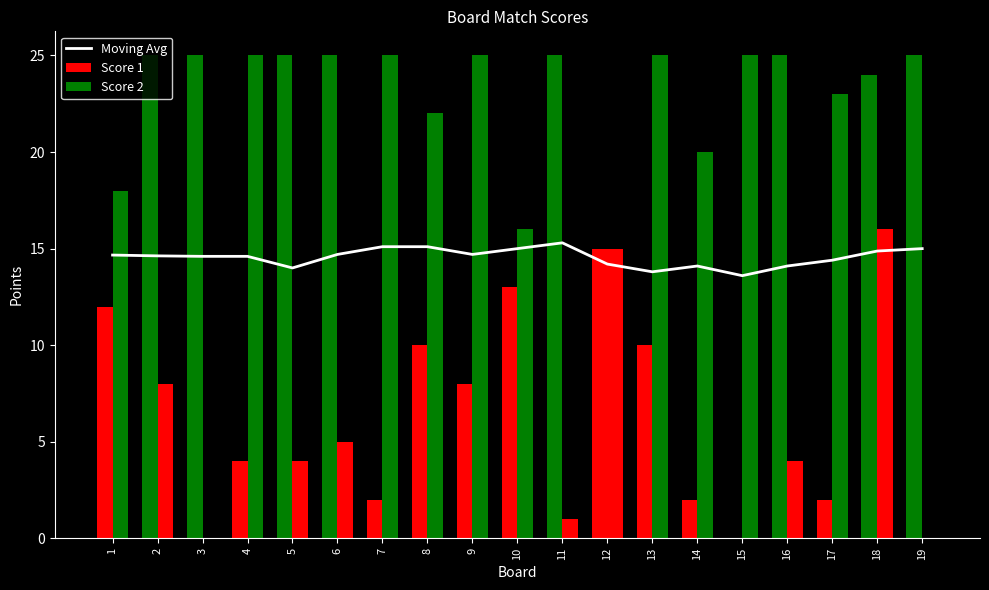

At how many categories does at least one series exceed 20?

15